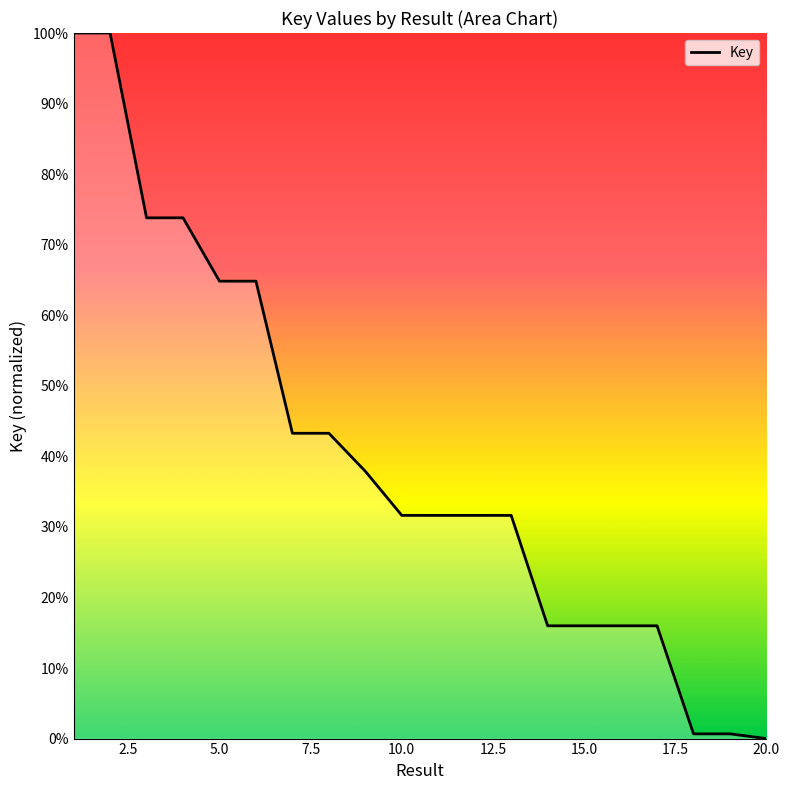

What is the greatest value displayed?

100.0